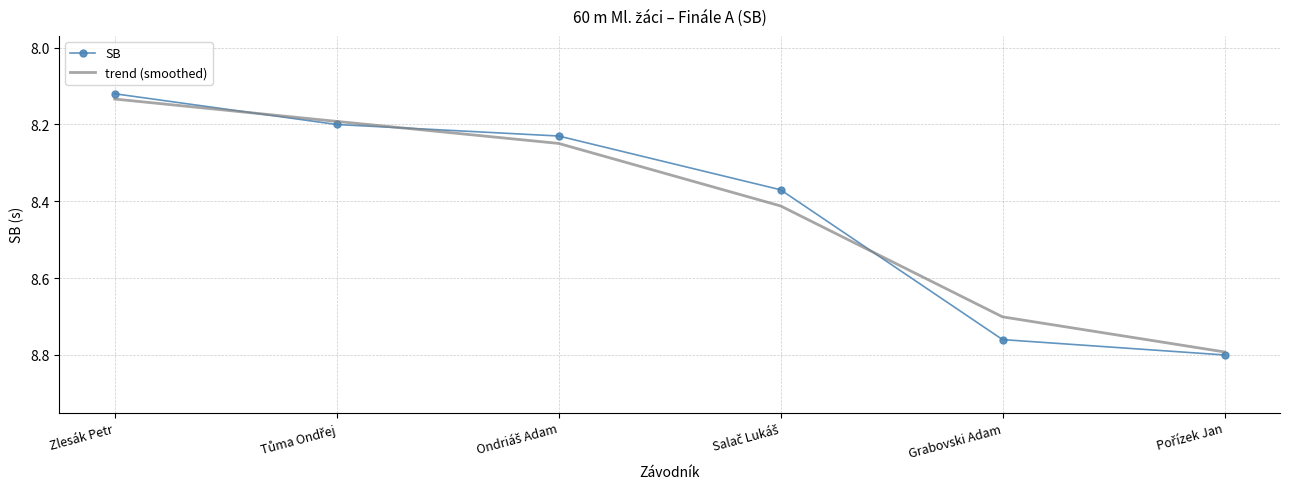

Which category has the lowest value in the trend (smoothed) series?

Zlesák Petr